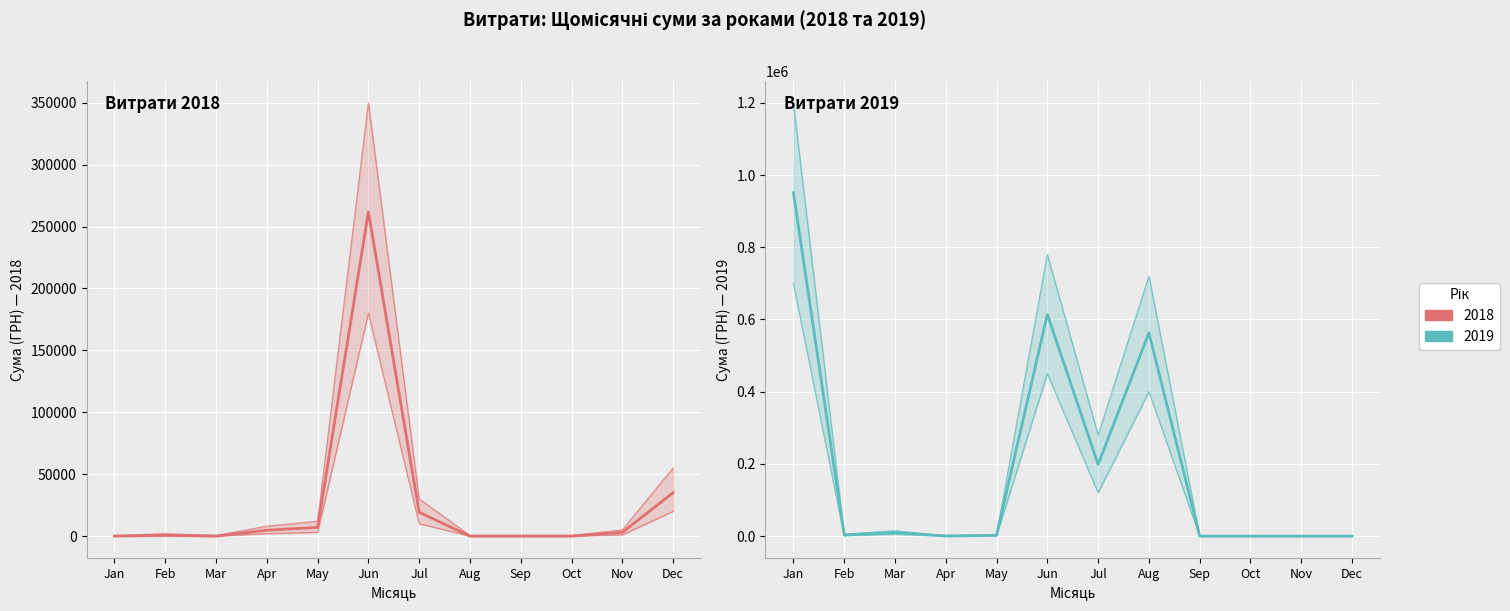

What is the value of the 2019 верхня межа point at the 9th from the left?

500